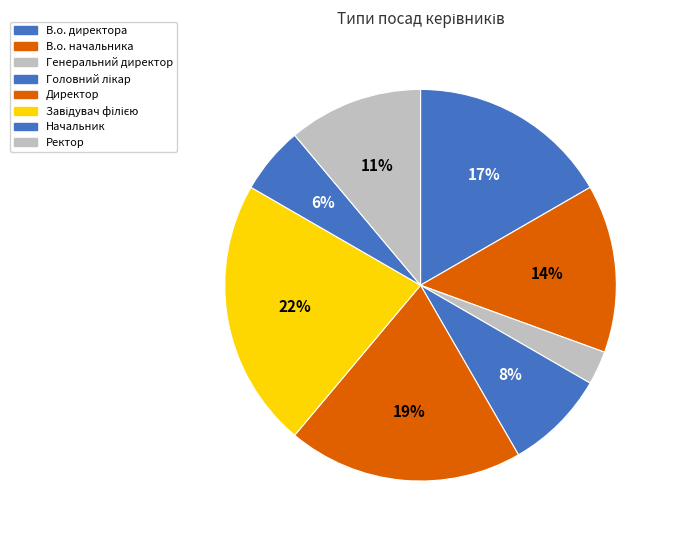

Between В.о. директора and В.о. начальника, which is larger?

В.о. директора